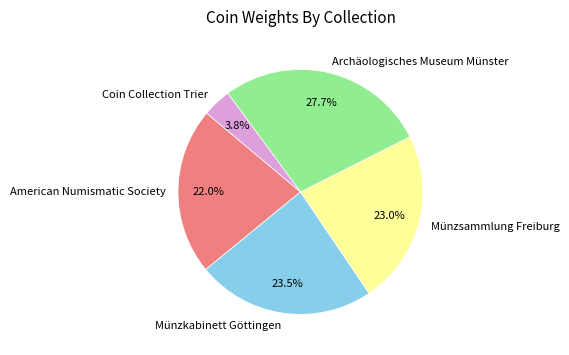

Is it true that Coin Collection Trier is 4% of the pie?

True